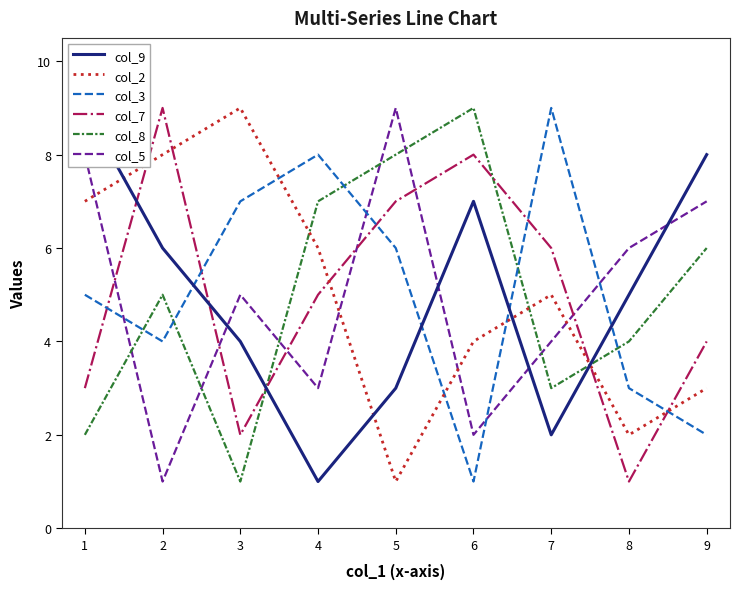

The col_3 series shows 6 at 5. True or false?

True